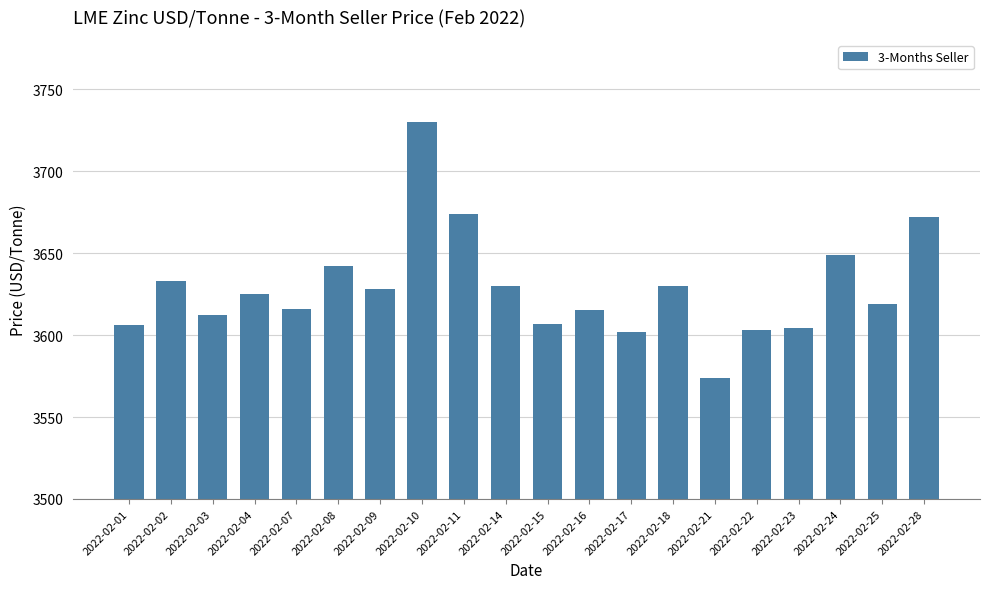

At which category does the chart reach its minimum across all series?

2022-02-21